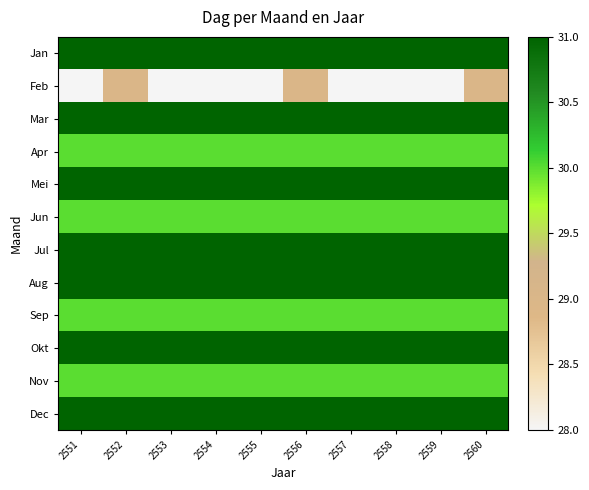

How many distinct data groups are displayed?

12